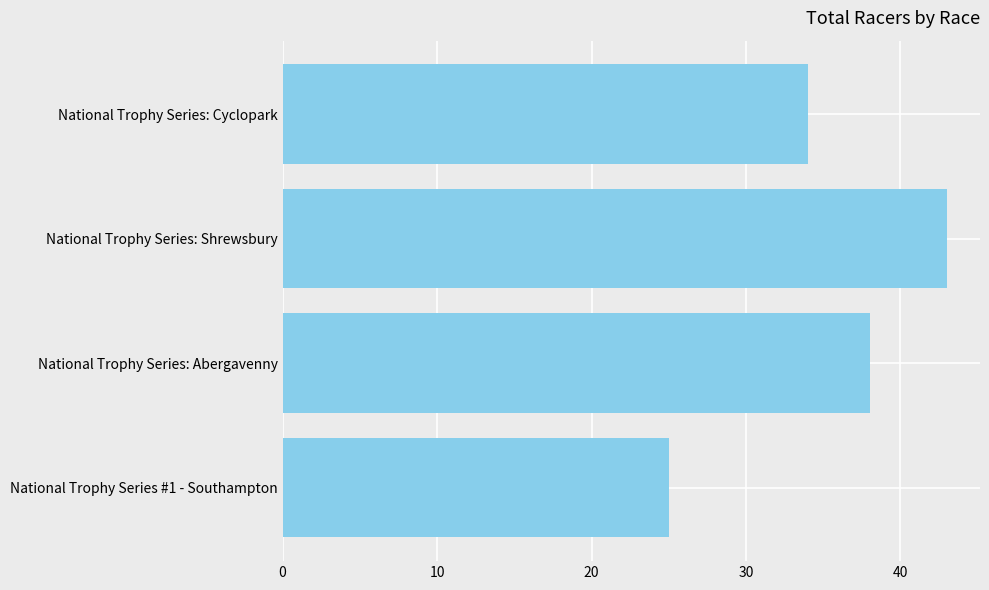

Rank the categories by value from highest to lowest.

National Trophy Series: Shrewsbury, National Trophy Series: Abergavenny, National Trophy Series: Cyclopark, National Trophy Series #1 - Southampton